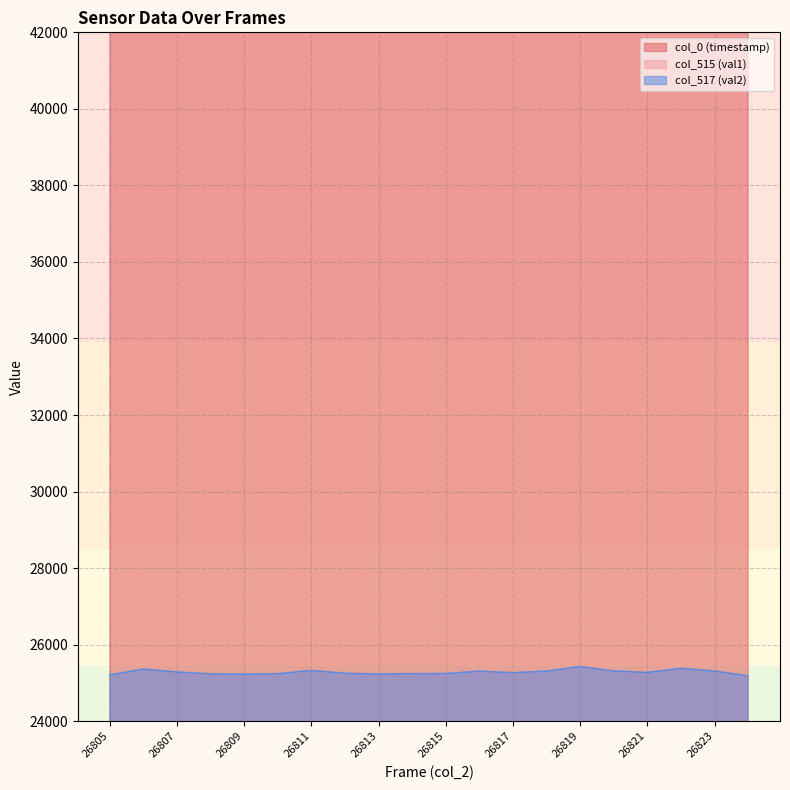

Read the col_0 (timestamp) value at 26821.

1627711425.2